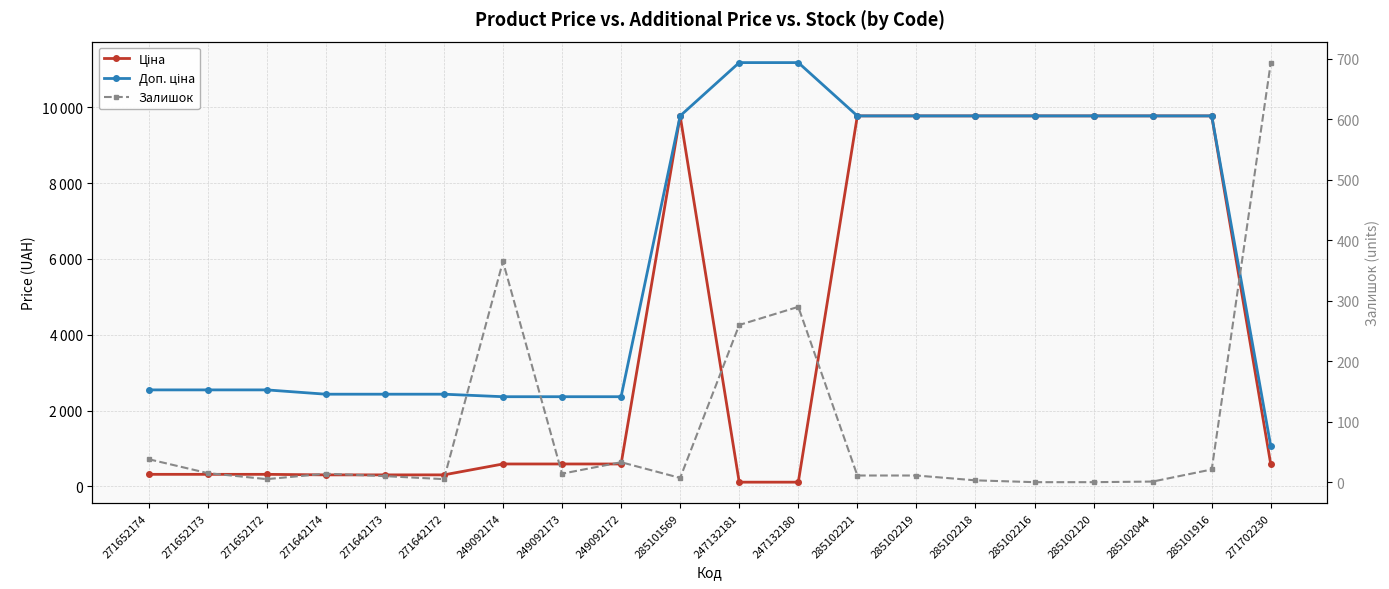

The value of Ціна at 285102044 is 9775.5. True or false?

True